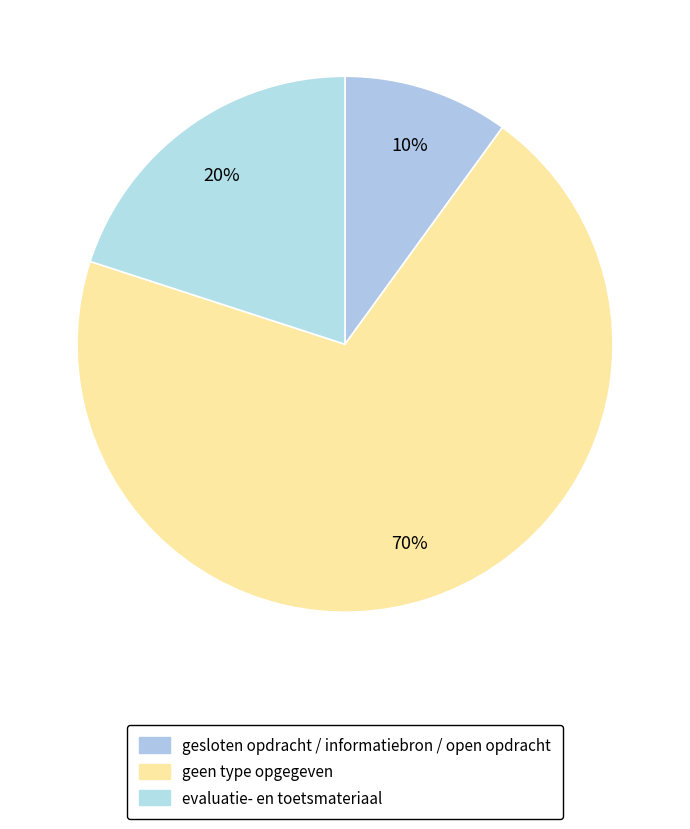

Count the number of slices in the pie.

3